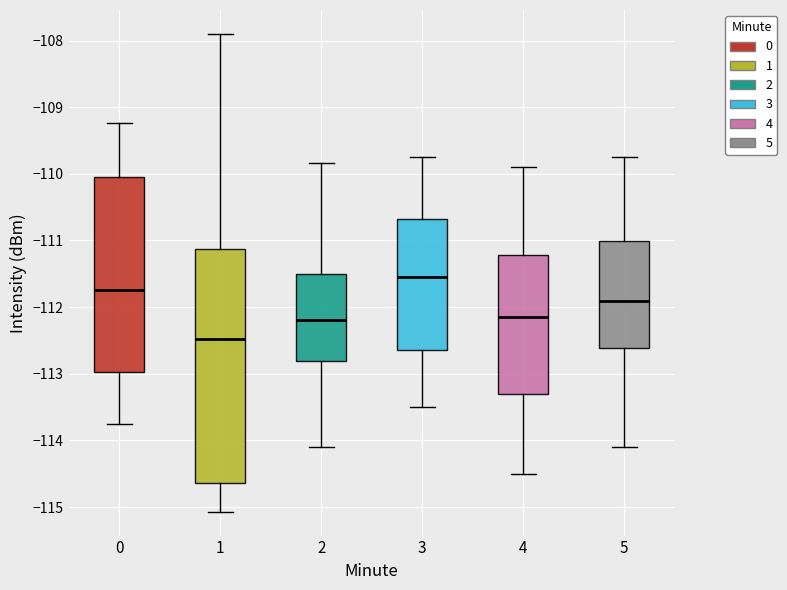

Reading left to right, transcribe this box plot: for each box, give where its median line is, the range the box spans, and where its two whiskers end, as read against the y-axis. The values are not printed on the chart, so give them approximately, as read against the axis.

0: median -111.7, box -113.0 to -110.0, whiskers -113.8 to -109.2
1: median -112.5, box -114.6 to -111.1, whiskers -115.1 to -107.9
2: median -112.2, box -112.8 to -111.5, whiskers -114.1 to -109.8
3: median -111.5, box -112.6 to -110.7, whiskers -113.5 to -109.7
4: median -112.1, box -113.3 to -111.2, whiskers -114.5 to -109.9
5: median -111.9, box -112.6 to -111.0, whiskers -114.1 to -109.7